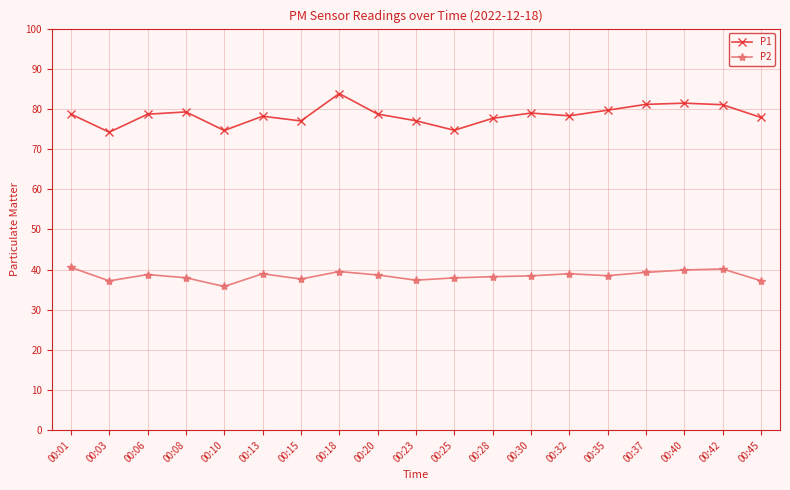

Which series has the largest total across all categories?

P1